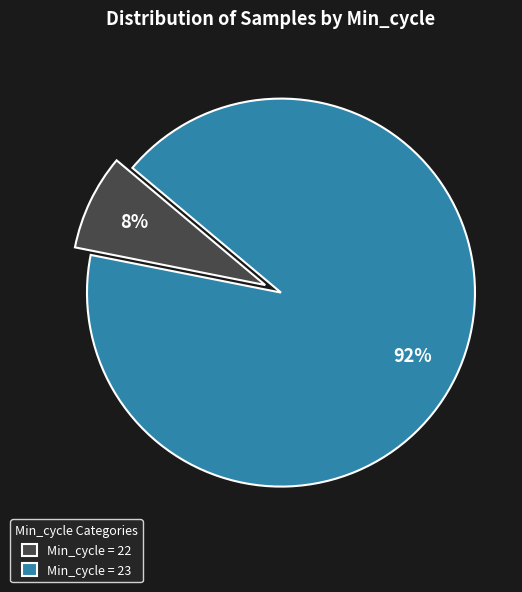

Rank the categories by value from highest to lowest.

Min_cycle = 23, Min_cycle = 22